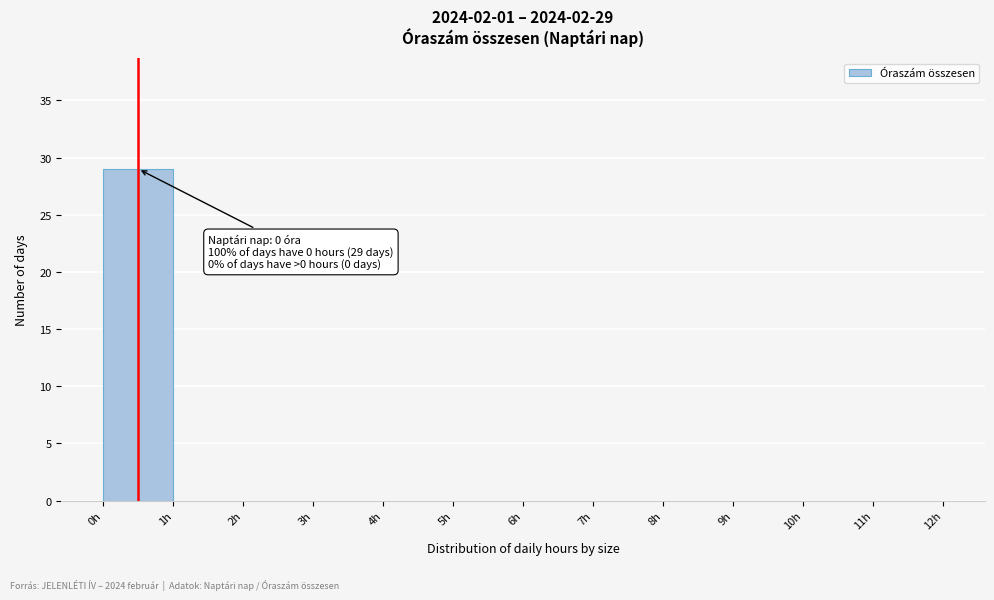

Over which range of the x-axis is the bar tallest?

0 to 1